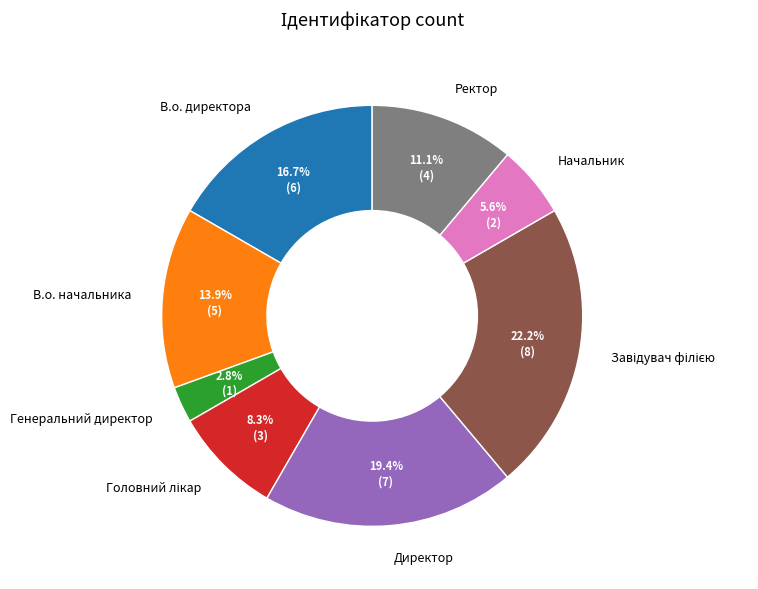

What portion of the pie excludes Начальник?

94.4%